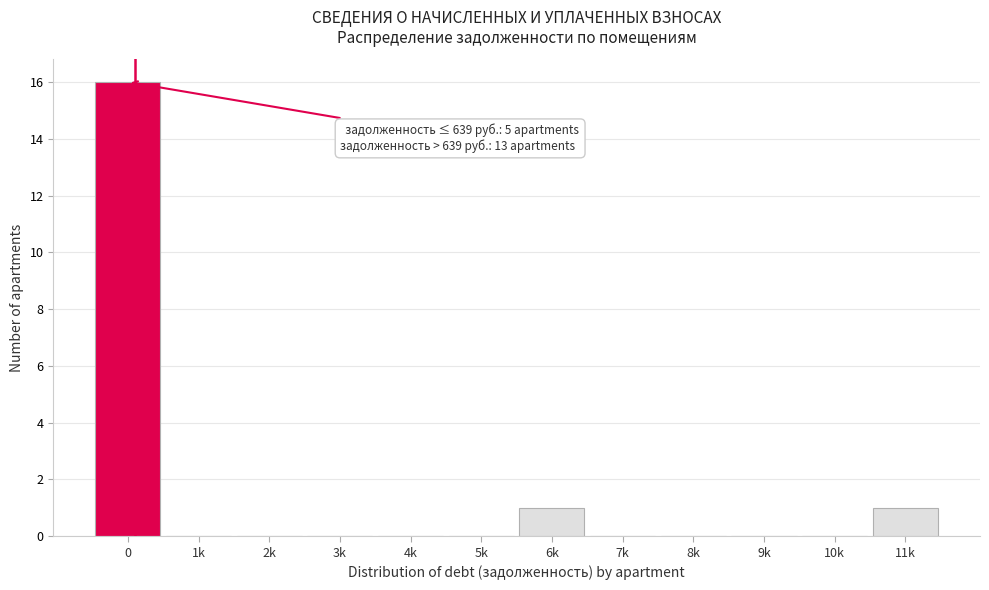

Reading left to right, list all the values displayed in this chart.

0=16	1k=0	2k=0	3k=0	4k=0	5k=0	6k=1	7k=0	8k=0	9k=0	10k=0	11k=1